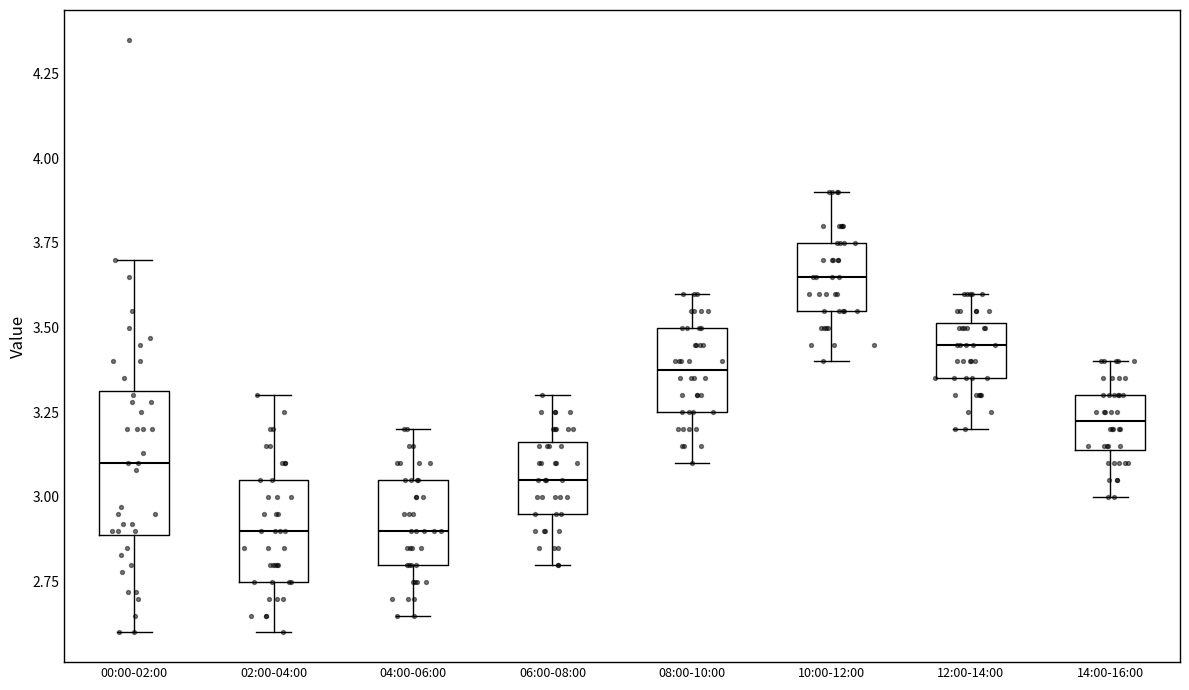

Where does the lower whisker of the box for 02:00-04:00 end on the y-axis? The values are not printed on the chart, so give them approximately, as read against the axis.

2.60